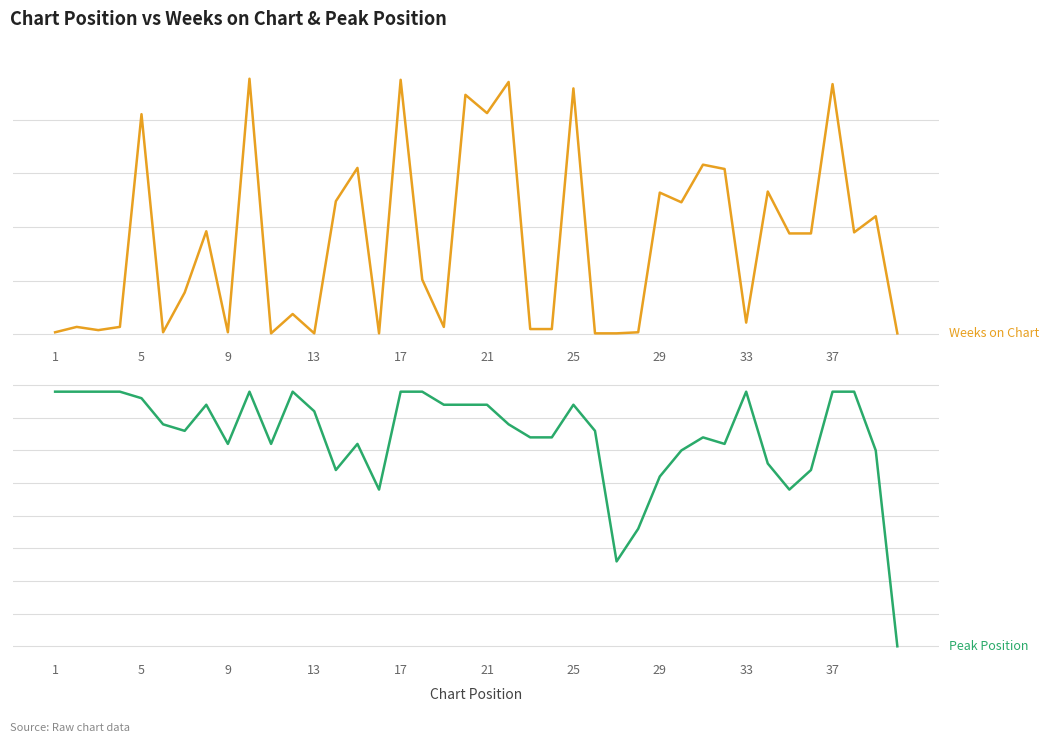

Which series has the largest total across all categories?

Weeks on Chart